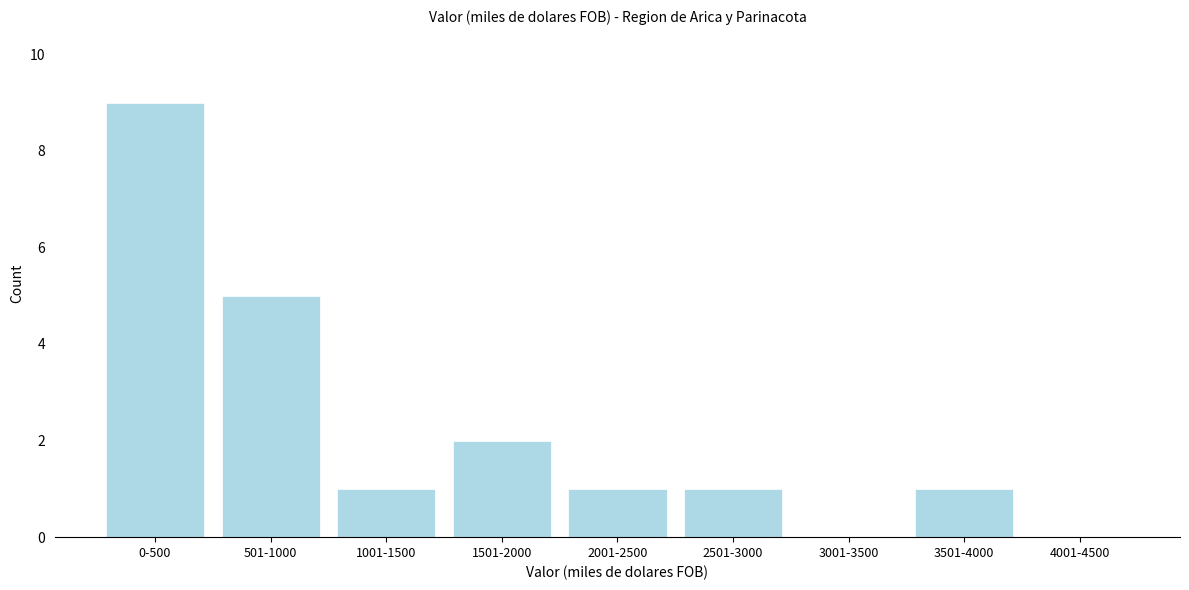

Reading right to left, transcribe all the data shown in this chart.

4001-4500=0	3501-4000=1	3001-3500=0	2501-3000=1	2001-2500=1	1501-2000=2	1001-1500=1	501-1000=5	0-500=9